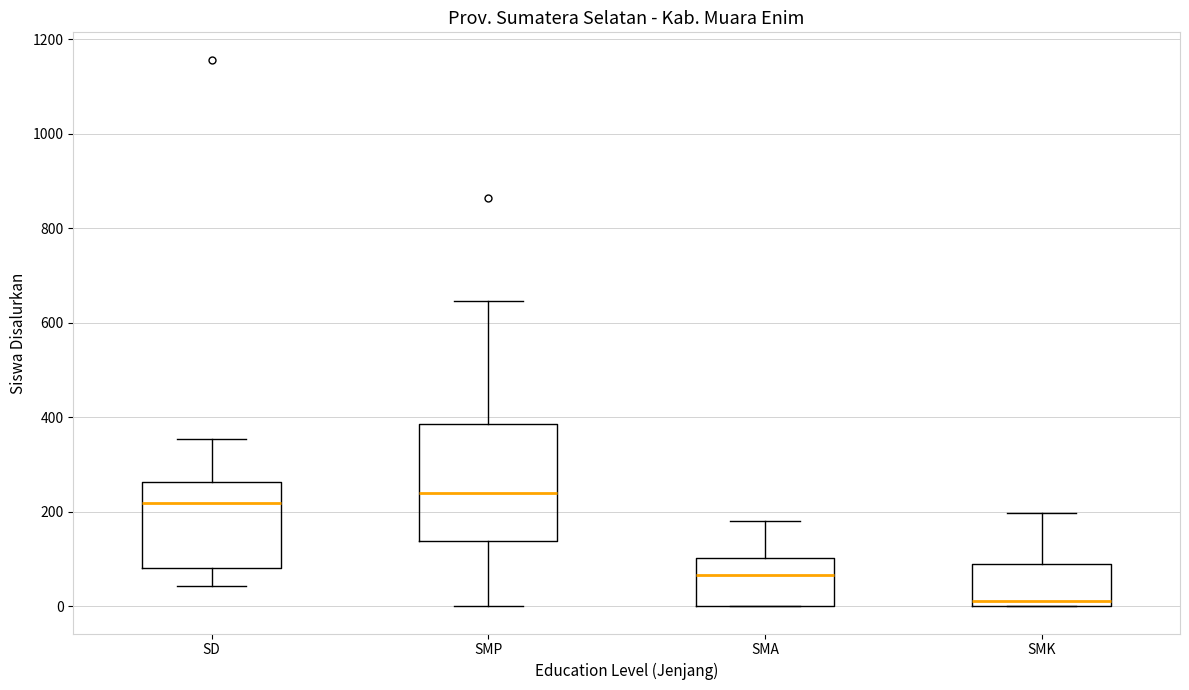

Where does the upper whisker of the box for SMA end on the y-axis? The values are not printed on the chart, so give them approximately, as read against the axis.

180